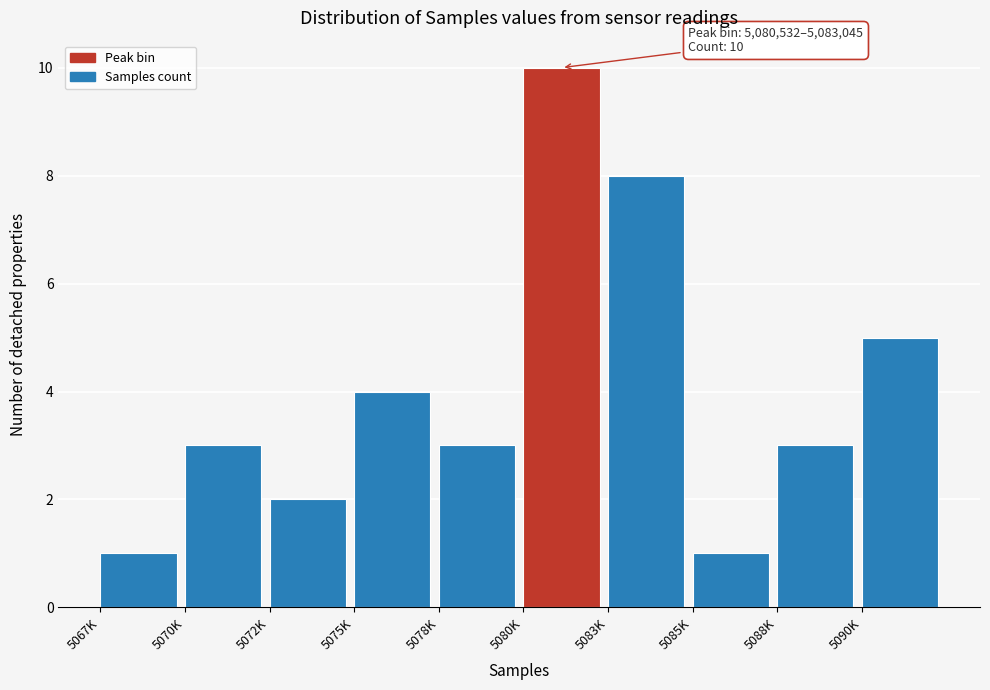

Reading left to right, transcribe all the data shown in this chart.

1	3	2	4	3	10	8	1	3	5